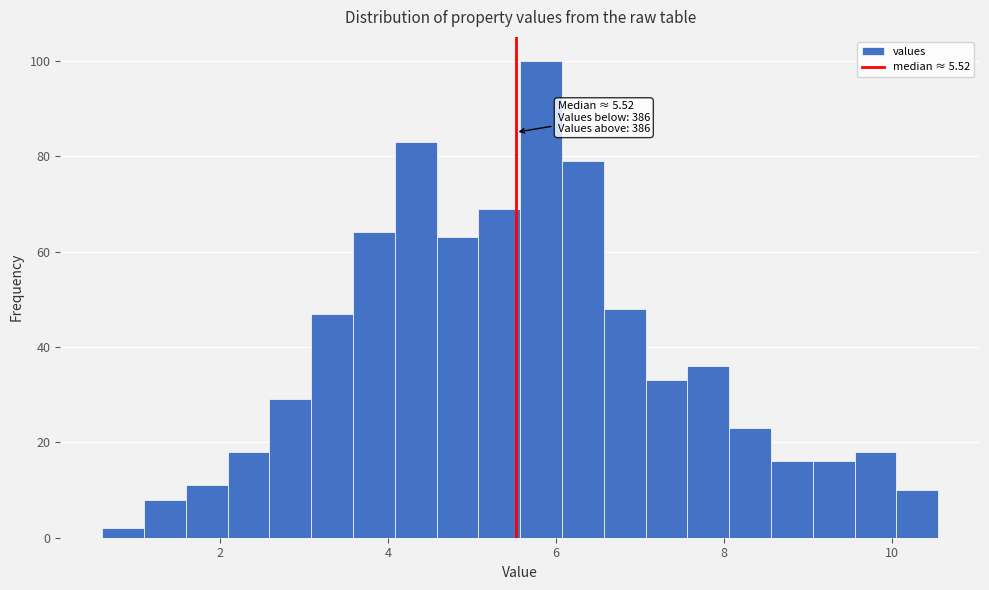

Read against the x-axis, roughly where is the centre of the tallest bar?

5.8